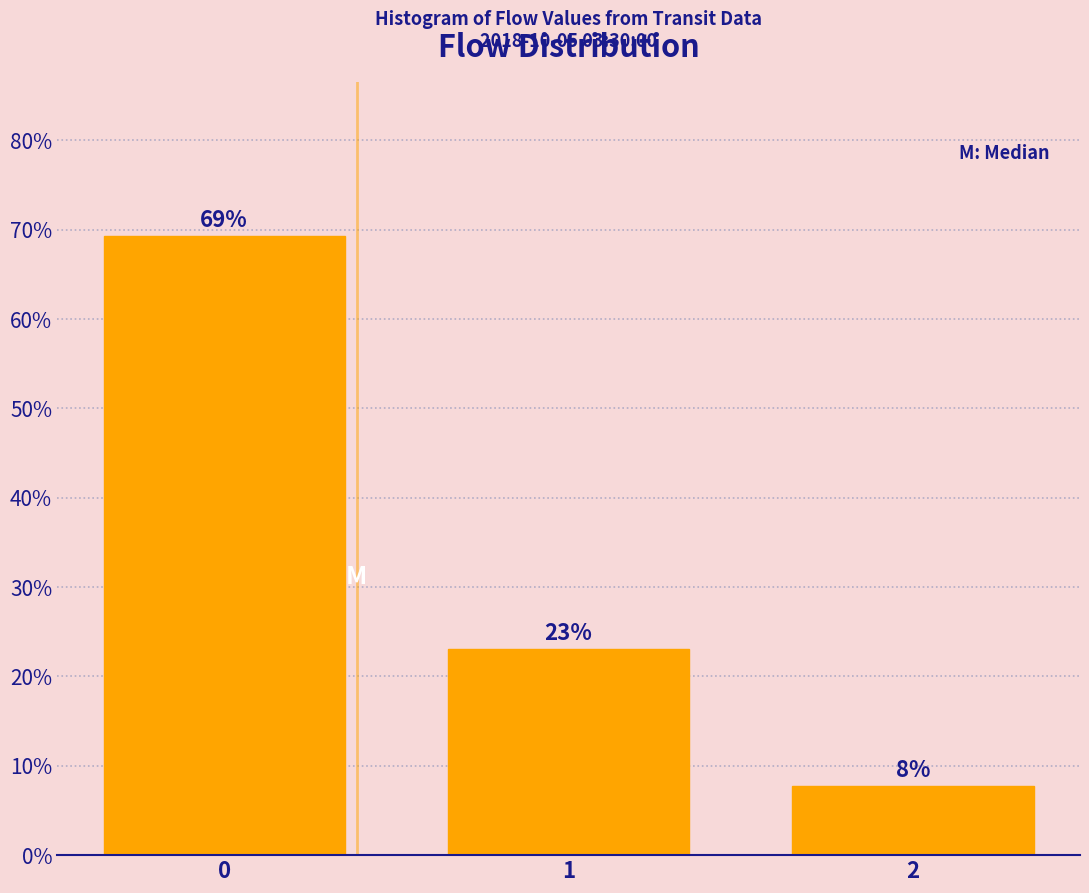

What is the sum of all values?

100.0